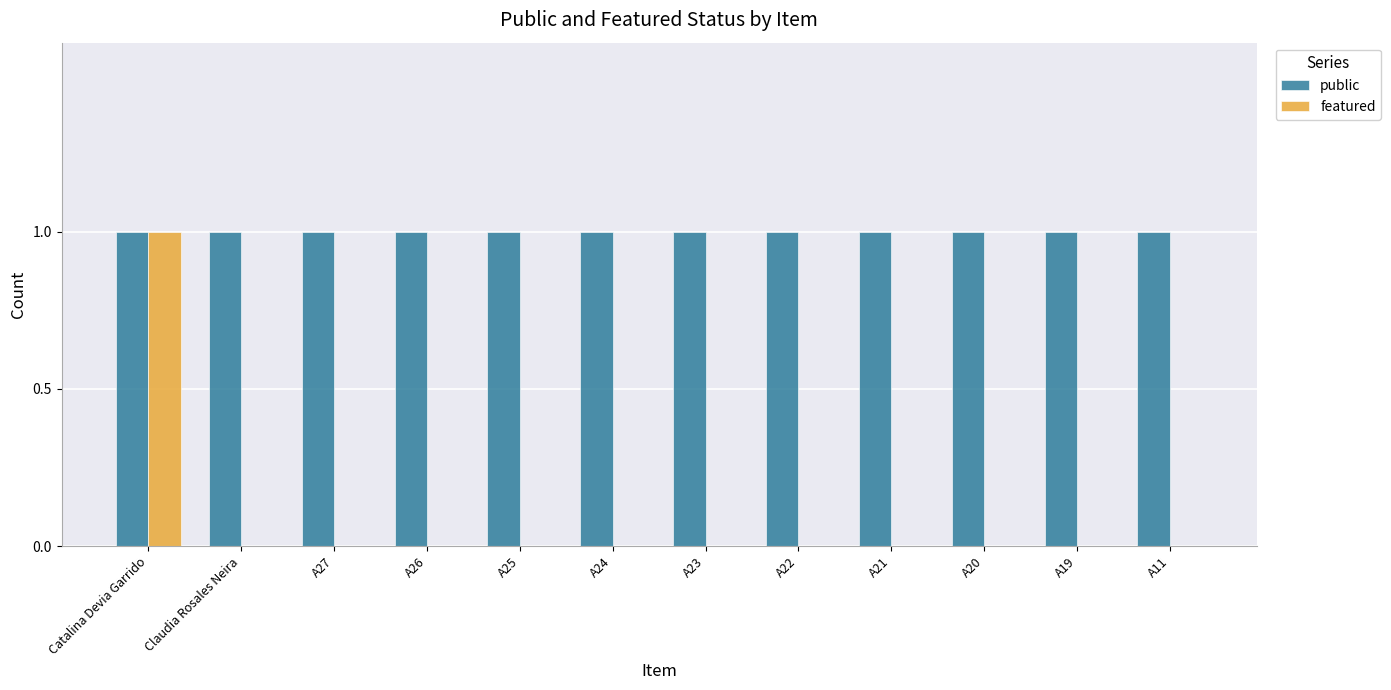

Reading left to right, transcribe all the data shown in this chart.

public: Catalina Devia Garrido=1	Claudia Rosales Neira=1	A27=1	A26=1	A25=1	A24=1	A23=1	A22=1	A21=1	A20=1	A19=1	A11=1
featured: Catalina Devia Garrido=1	Claudia Rosales Neira=0	A27=0	A26=0	A25=0	A24=0	A23=0	A22=0	A21=0	A20=0	A19=0	A11=0